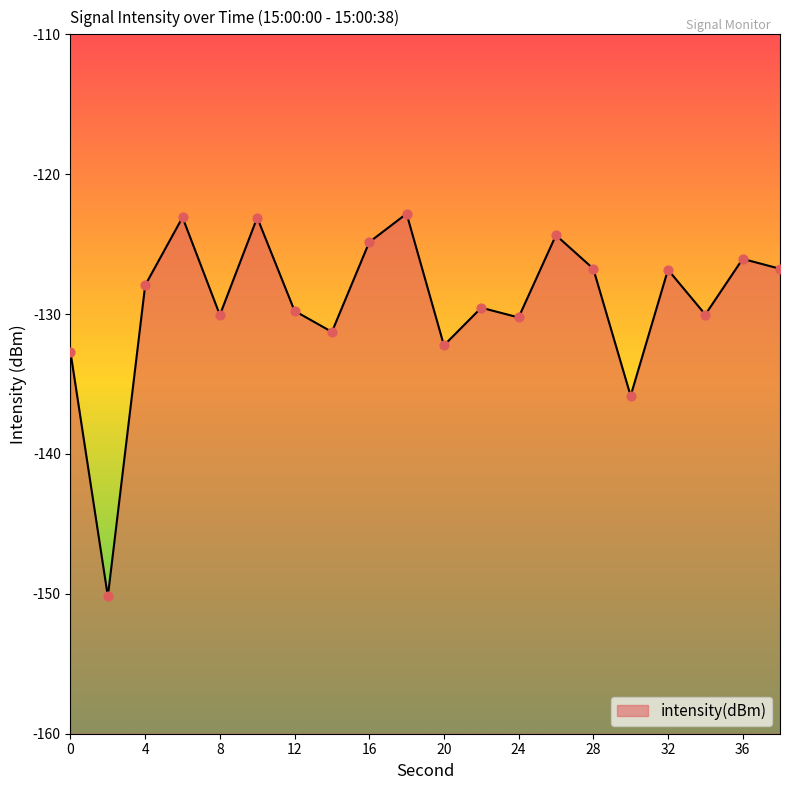

Between 6 and 10, which is larger?

6